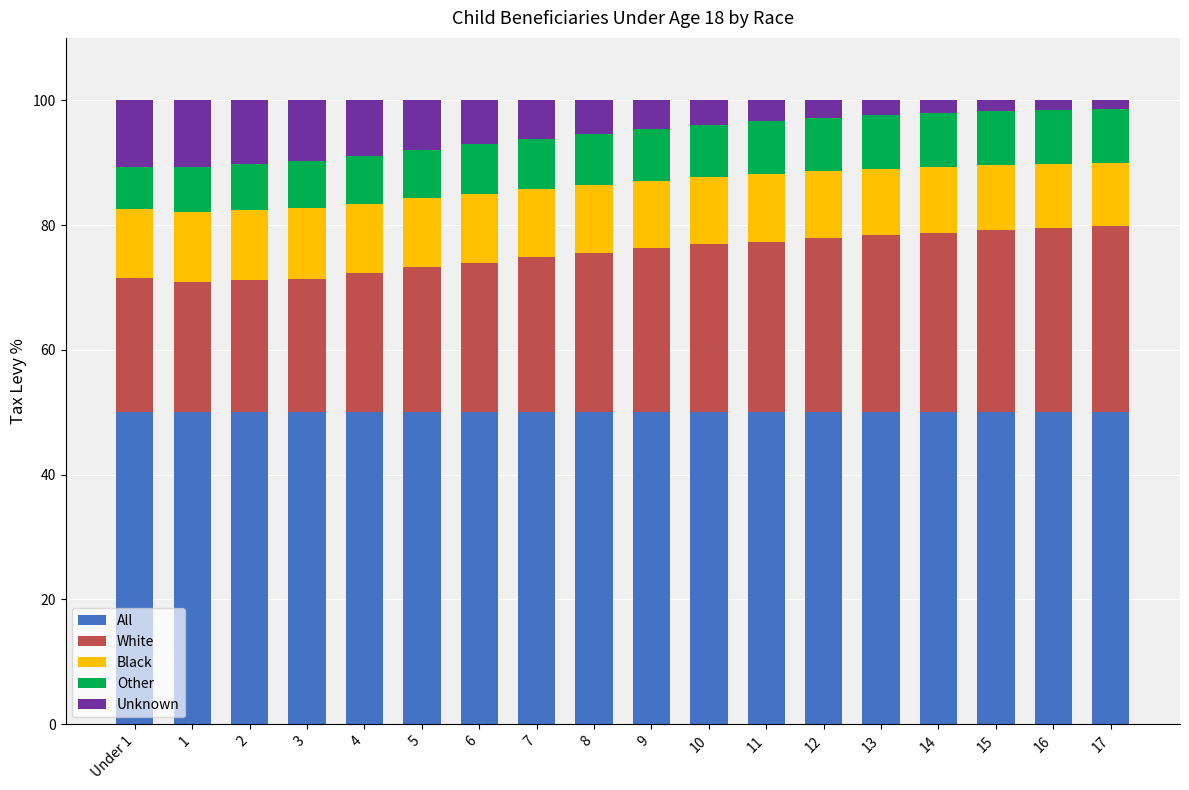

What is the total value across all series at 8?

100.0